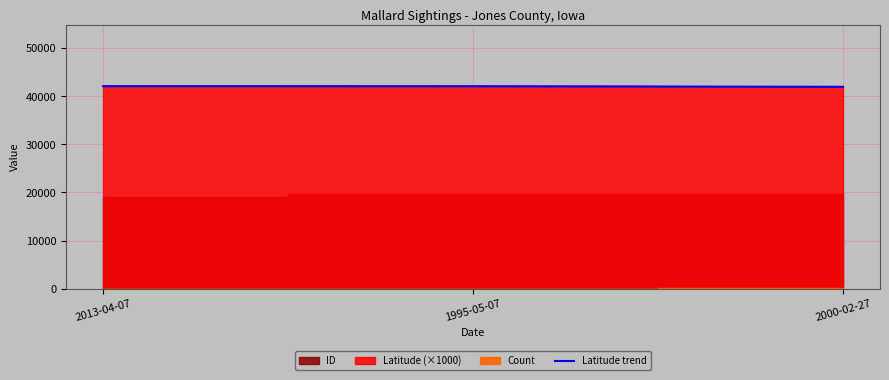

List the labels in order of value, smallest first.

2000-02-27, 1995-05-07, 2013-04-07